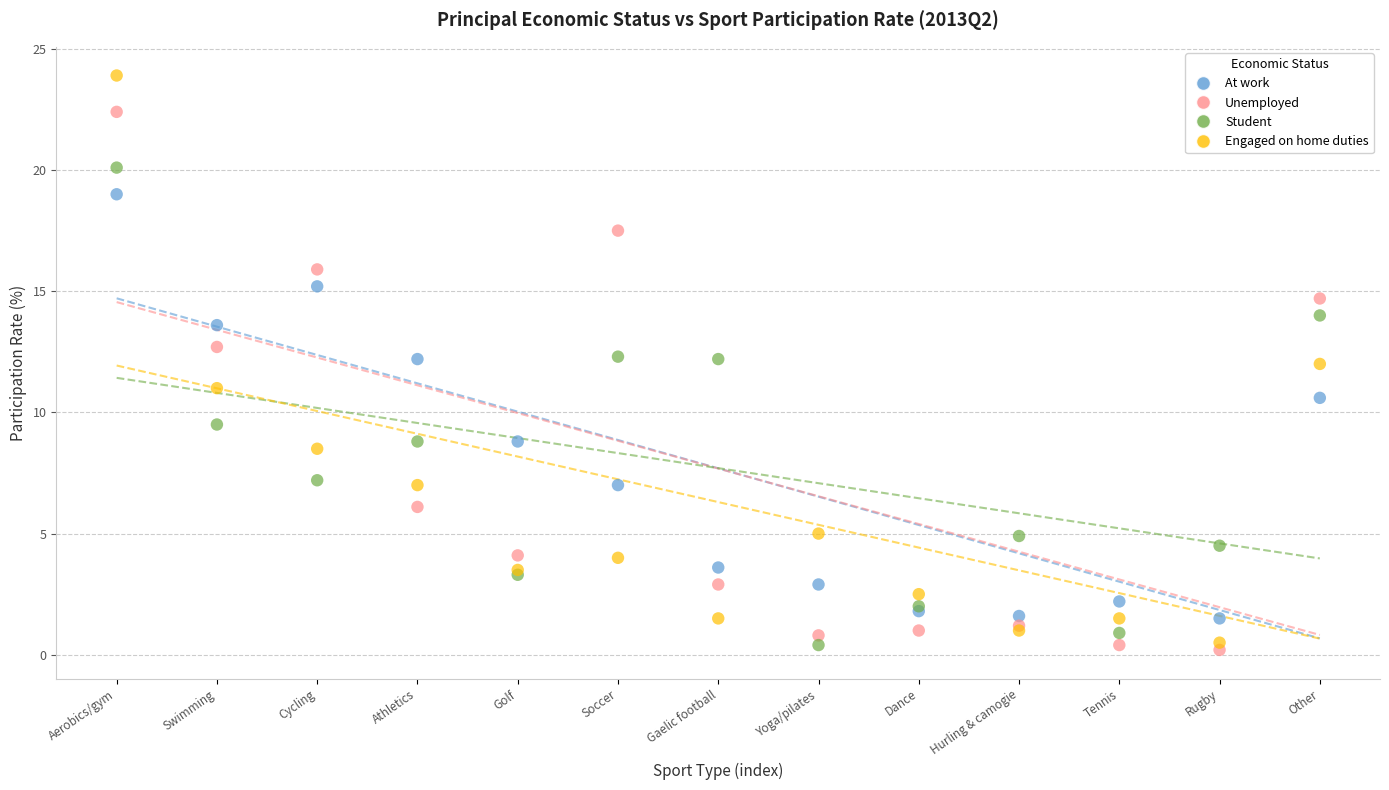

Which series reaches the maximum Y coordinate?

Engaged on home duties